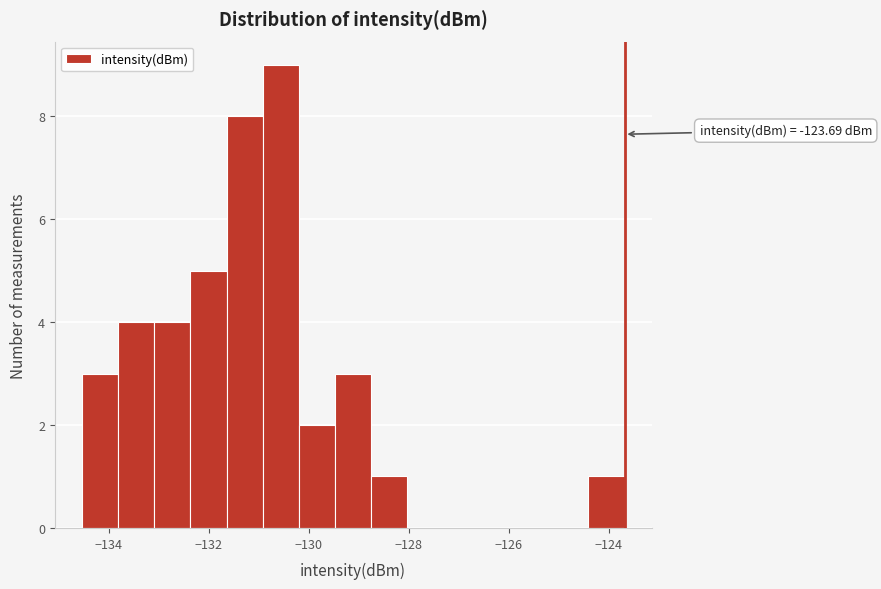

Around what value on the x-axis is the tallest bar? Give the approximate position of its centre, as read against the axis.

-130.6